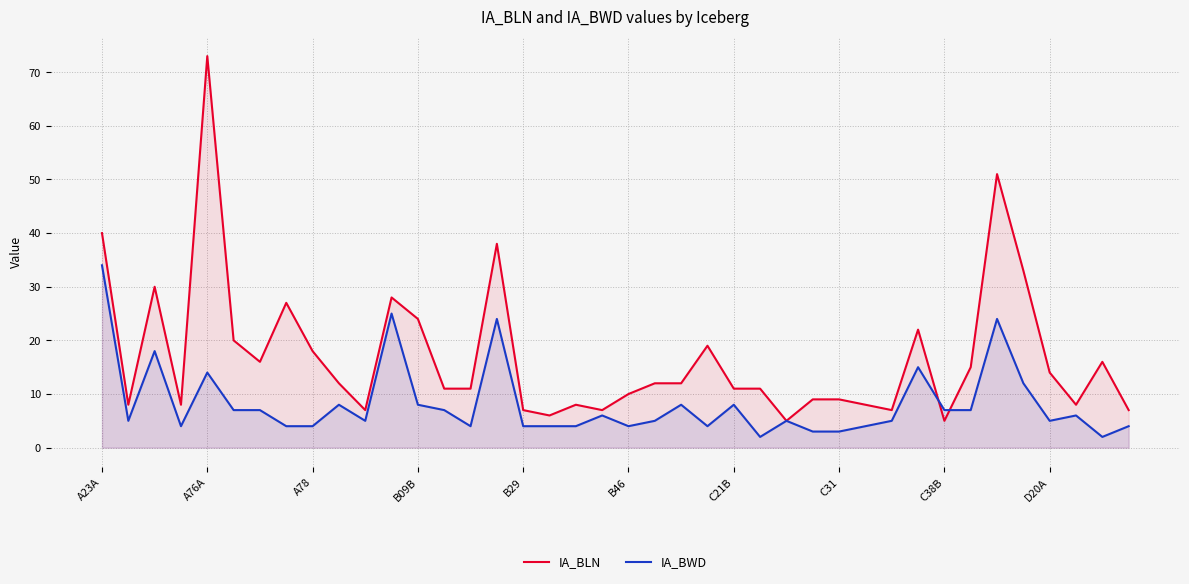

True or false: IA_BWD has a value of 3 at C31.

True